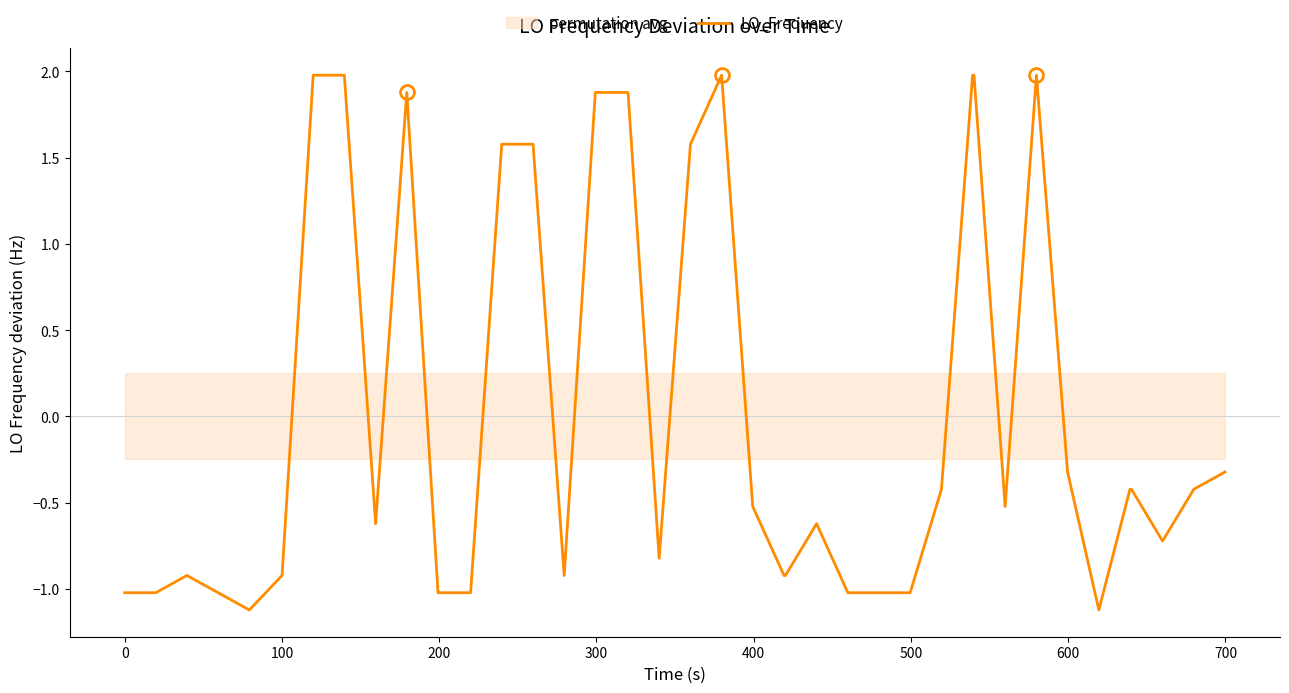

What is the highest value of the LO_Frequency series?

2.0